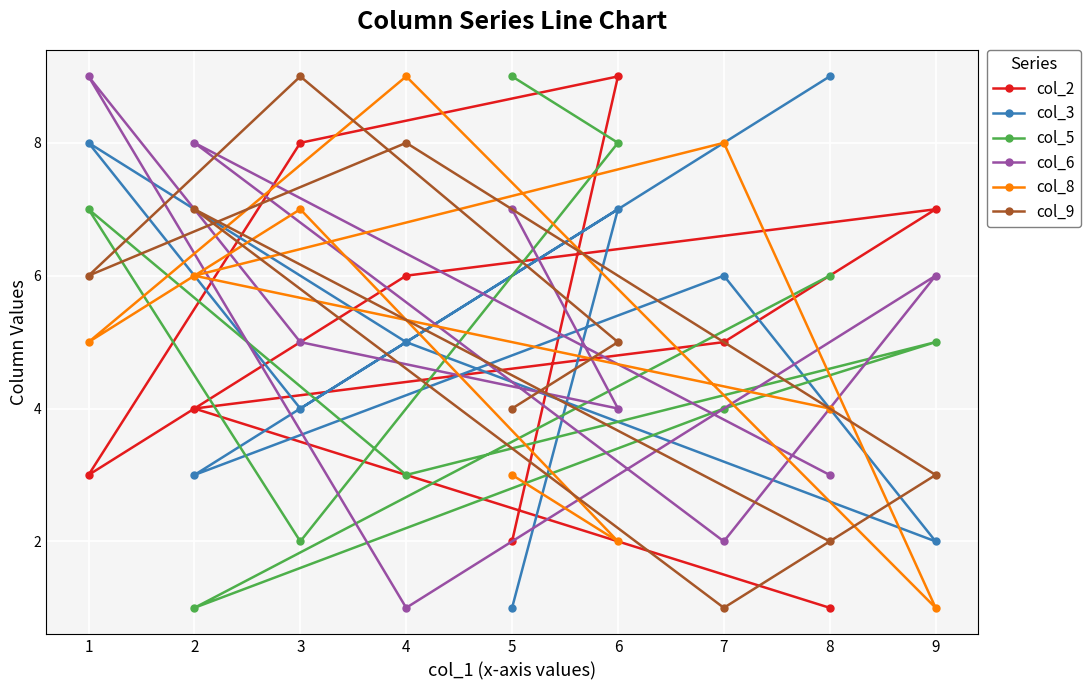

Is the value of col_6 at 6 greater than the value of col_2 at 6?

No